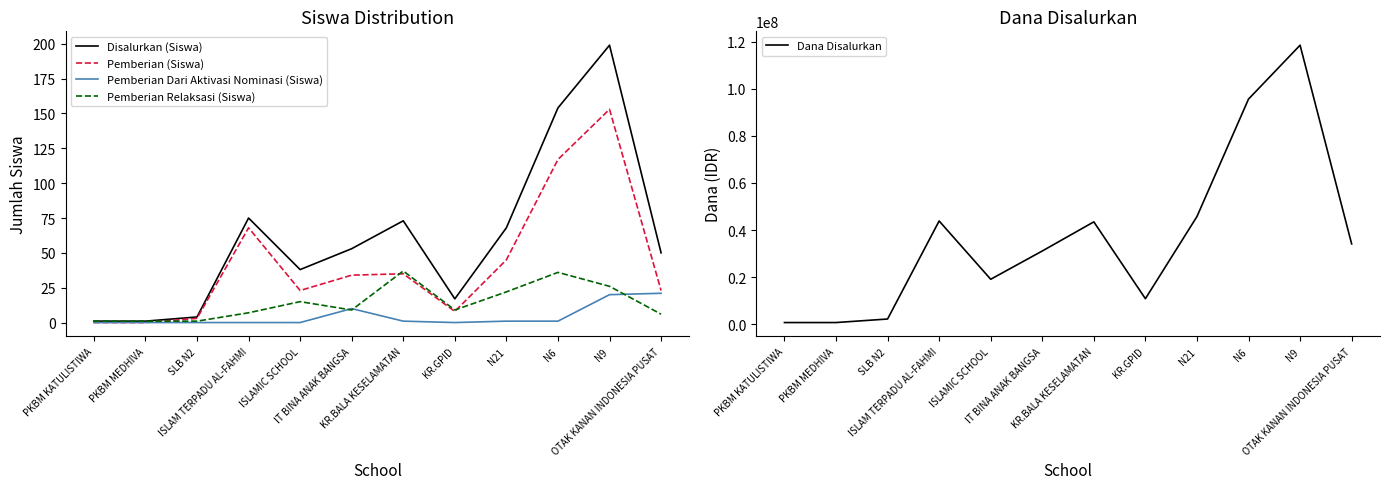

What is the difference between the maximum and minimum values in the Dana Disalurkan series?

117750000